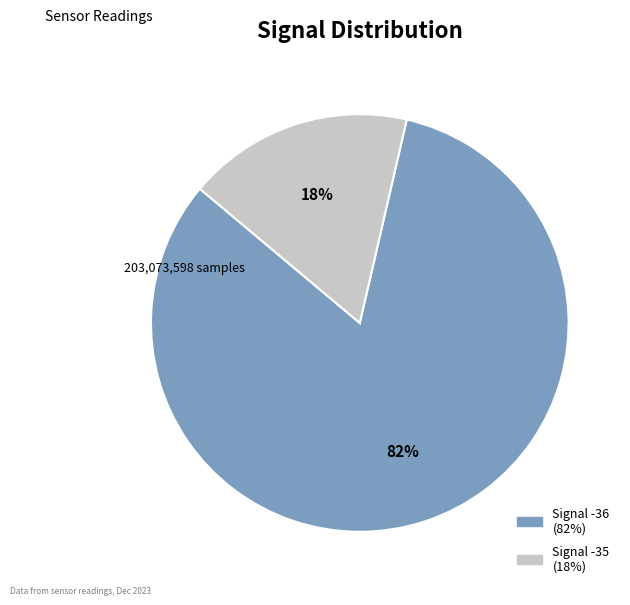

To the nearest percent, what is the average slice percentage?

50%